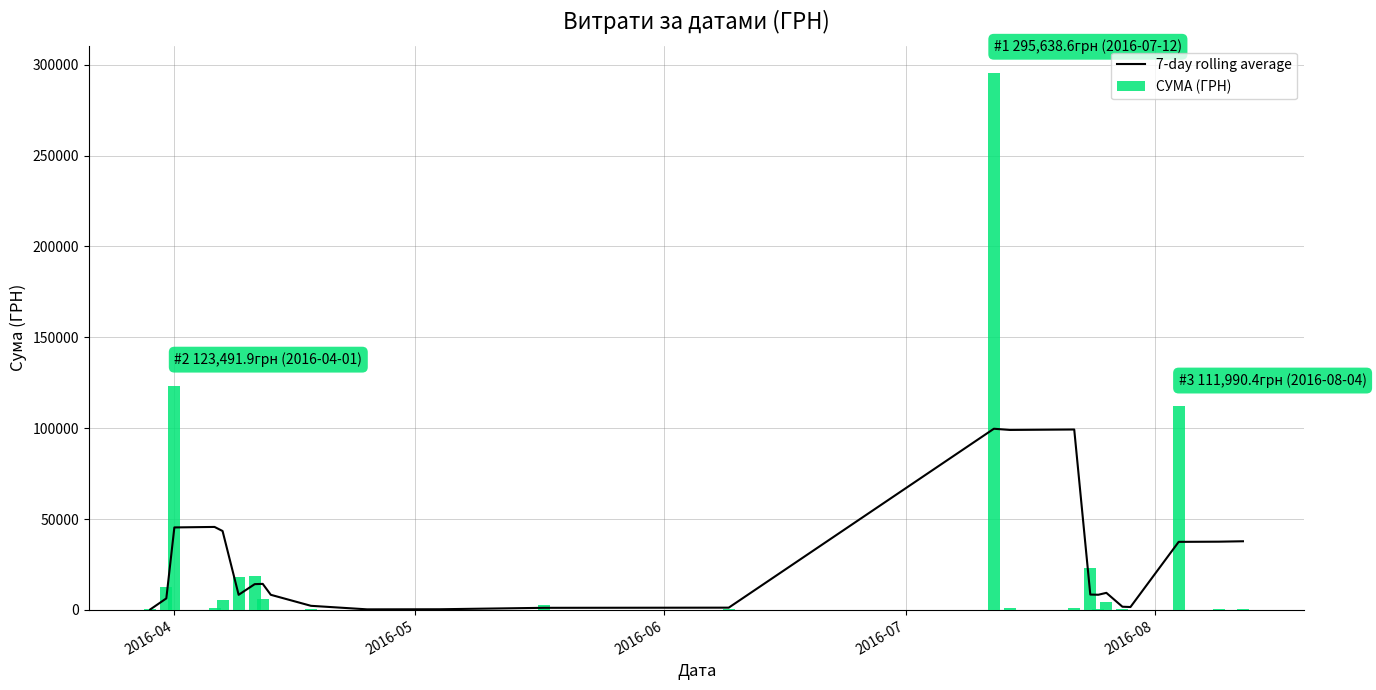

What is the maximum value for 7-day rolling average?

99708.2